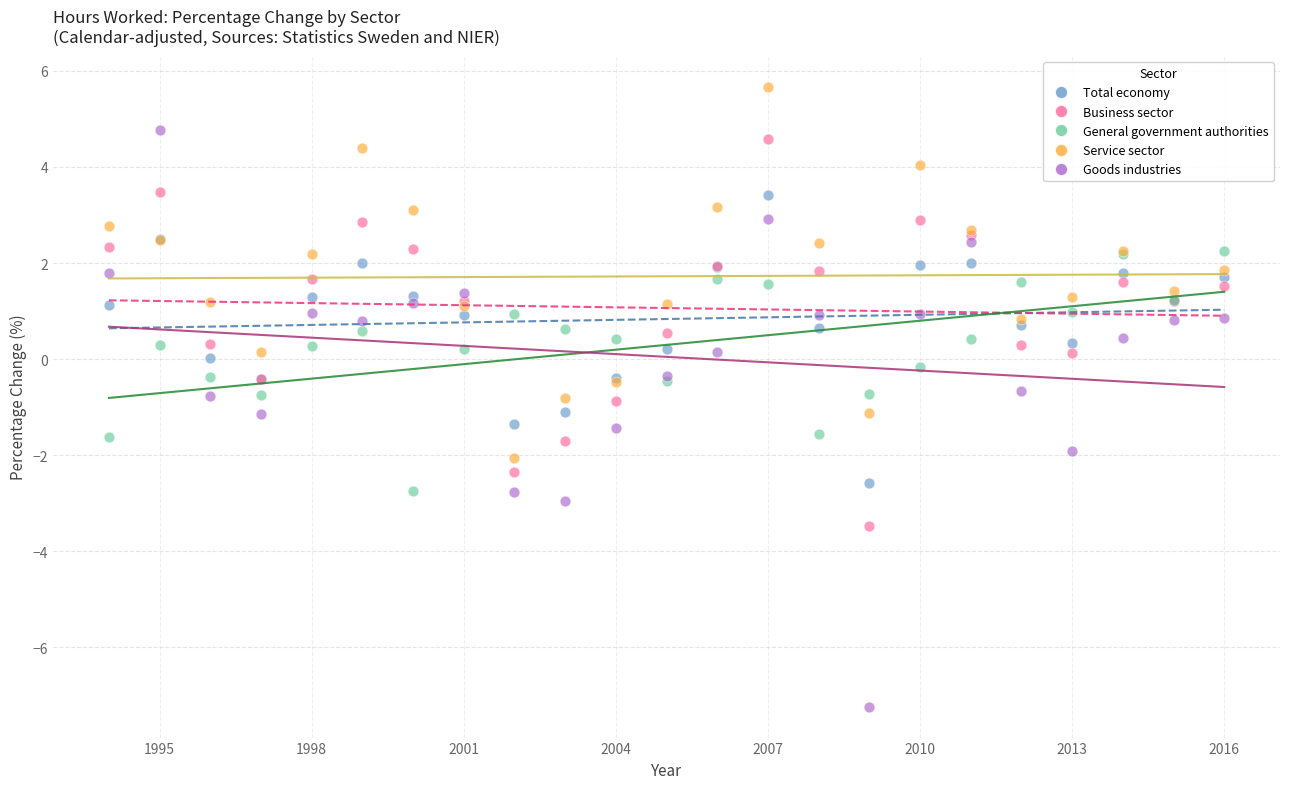

Which series contains the lowest Y value?

Goods industries